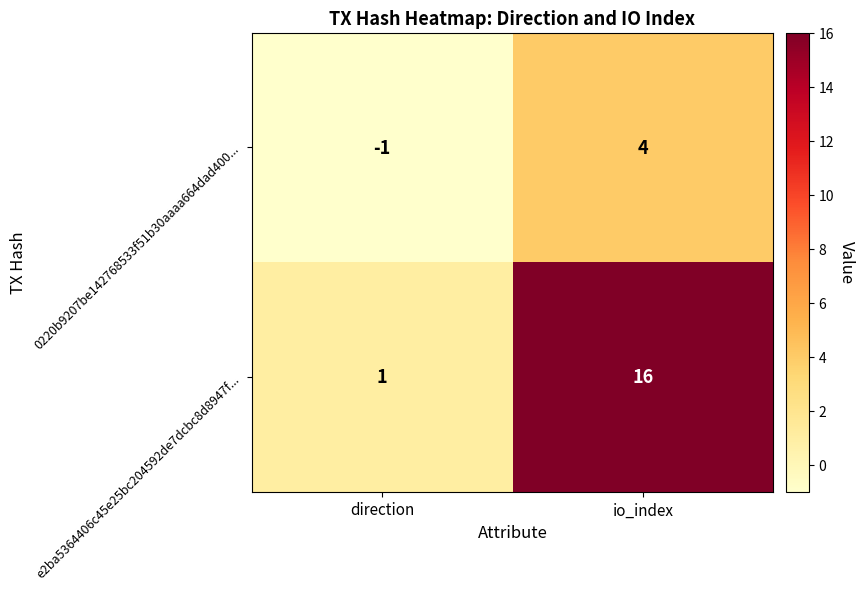

Which category has the lowest value in the 0220b9207be142768533f51b30aaaa664dad400... series?

direction